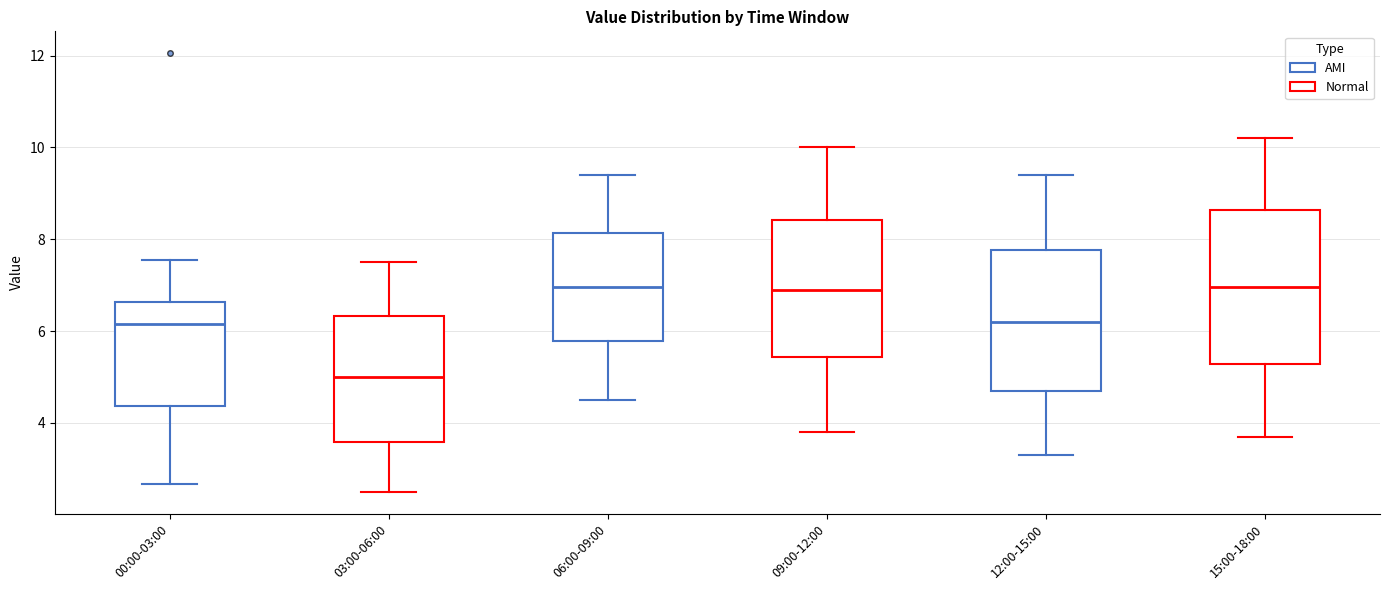

Reading left to right, read every box against the y-axis: the position of its median line, the range the box covers, and the ends of its whiskers. The values are not printed on the chart, so give them approximately, as read against the axis.

00:00-03:00: median 6.2, box 4.4 to 6.6, whiskers 2.6 to 7.6
03:00-06:00: median 5.0, box 3.6 to 6.4, whiskers 2.6 to 7.6
06:00-09:00: median 7.0, box 5.8 to 8.2, whiskers 4.6 to 9.4
09:00-12:00: median 7.0, box 5.4 to 8.4, whiskers 3.8 to 10.0
12:00-15:00: median 6.2, box 4.8 to 7.8, whiskers 3.4 to 9.4
15:00-18:00: median 7.0, box 5.2 to 8.6, whiskers 3.8 to 10.2